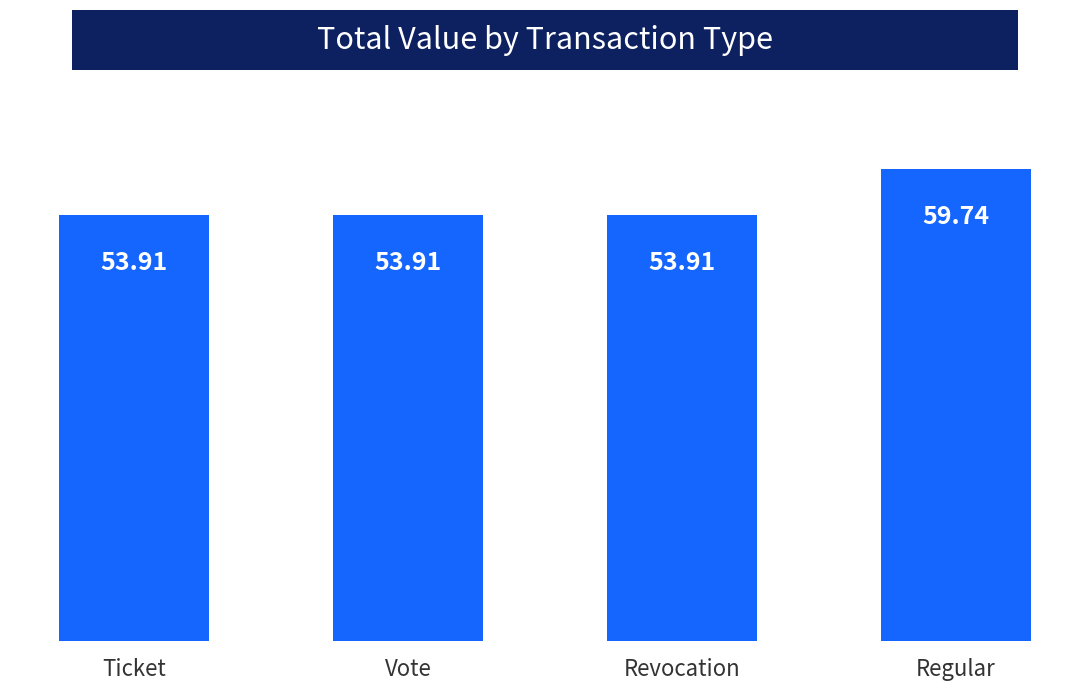

What is the minimum value shown in the chart?

53.9